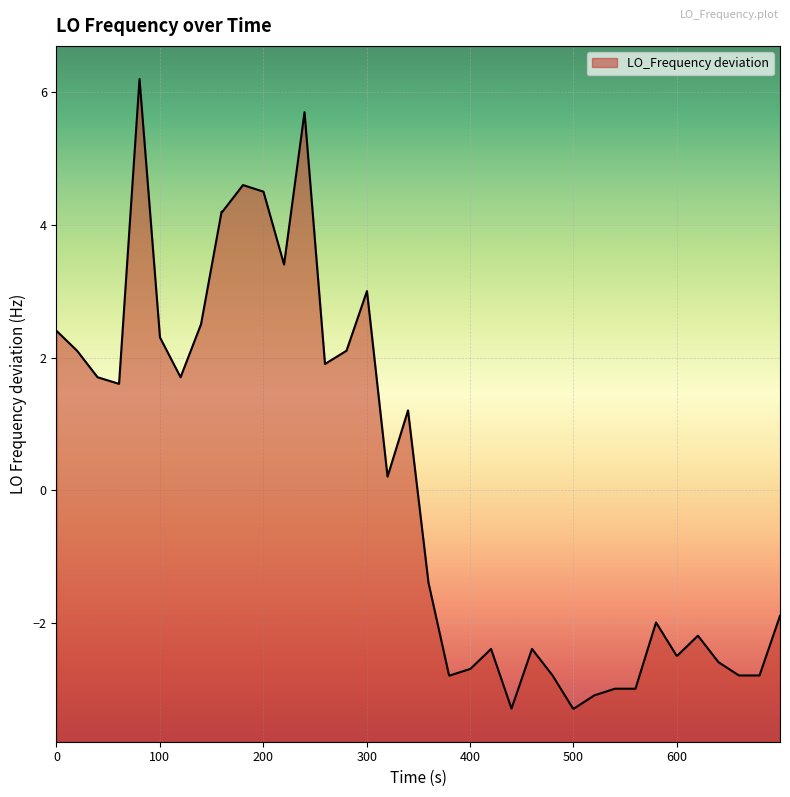

What is the smallest value displayed?

-3.3